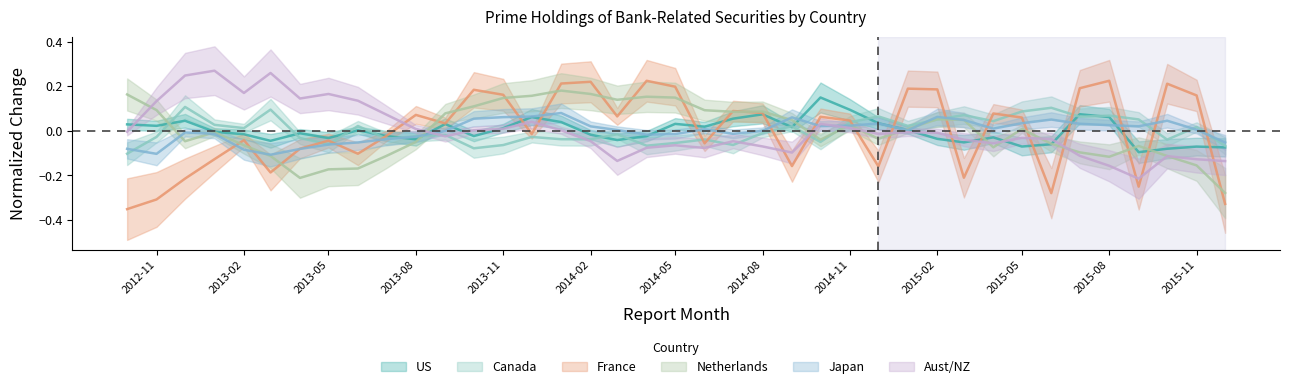

What are all the series names shown in the legend?

US, Canada, France, Netherlands, Japan, Aust/NZ